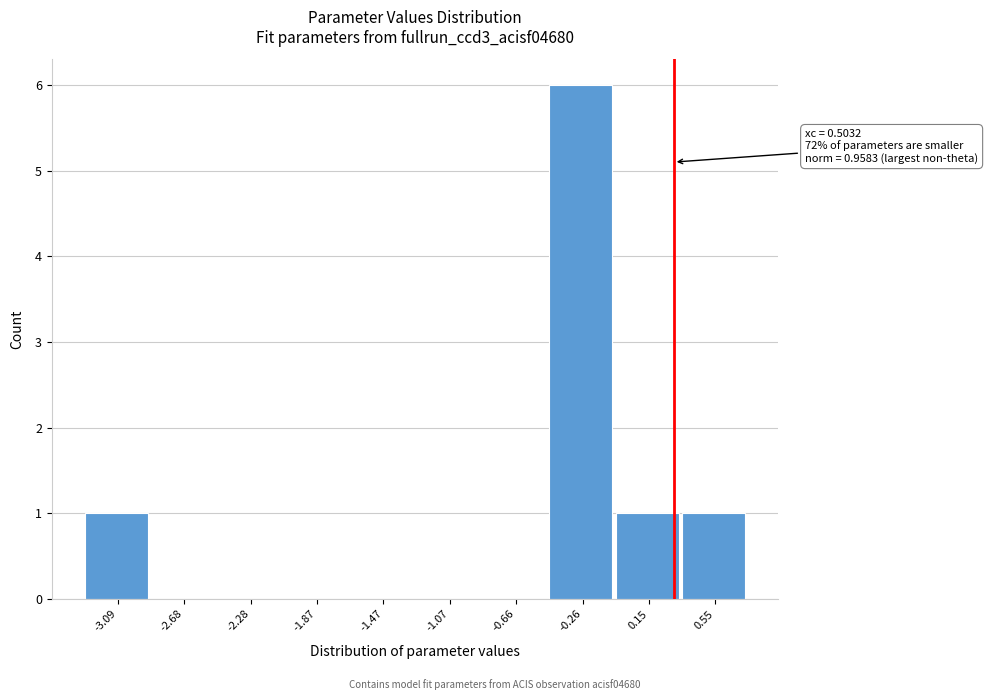

What is the sum of all values?

9